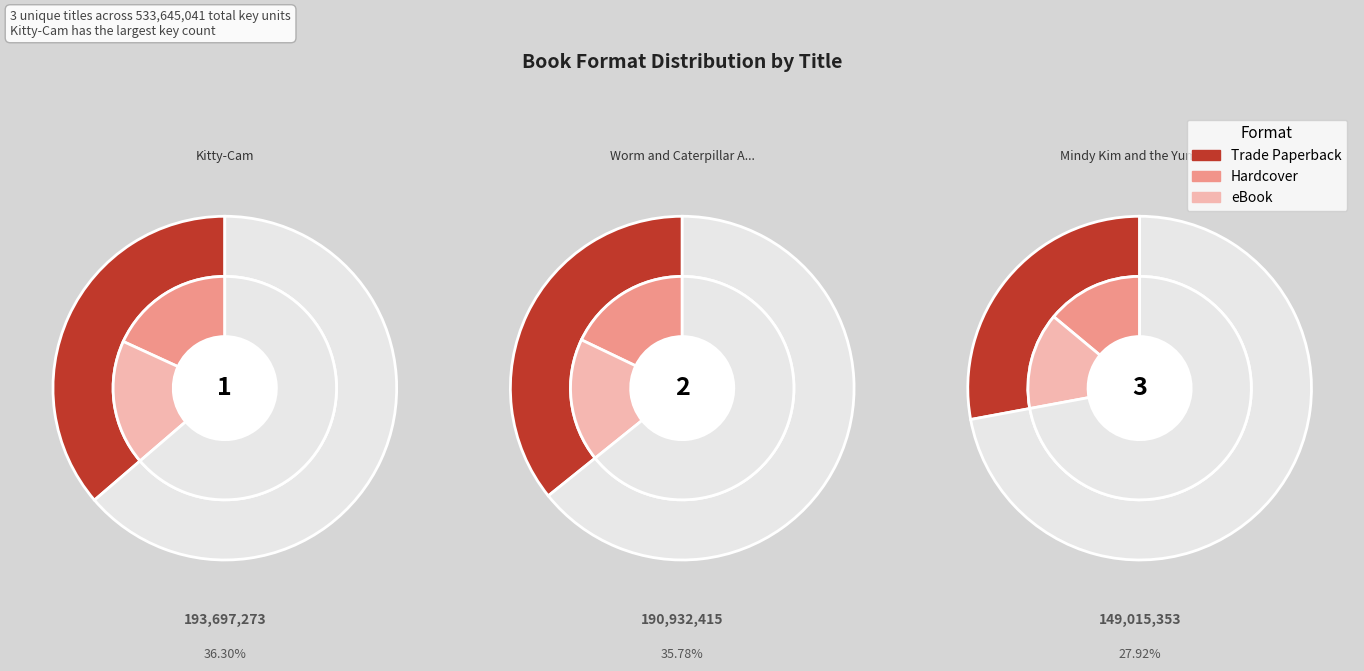

What percentage do Kitty-Cam and Worm and Caterpillar Are Friends together represent?

72.1%